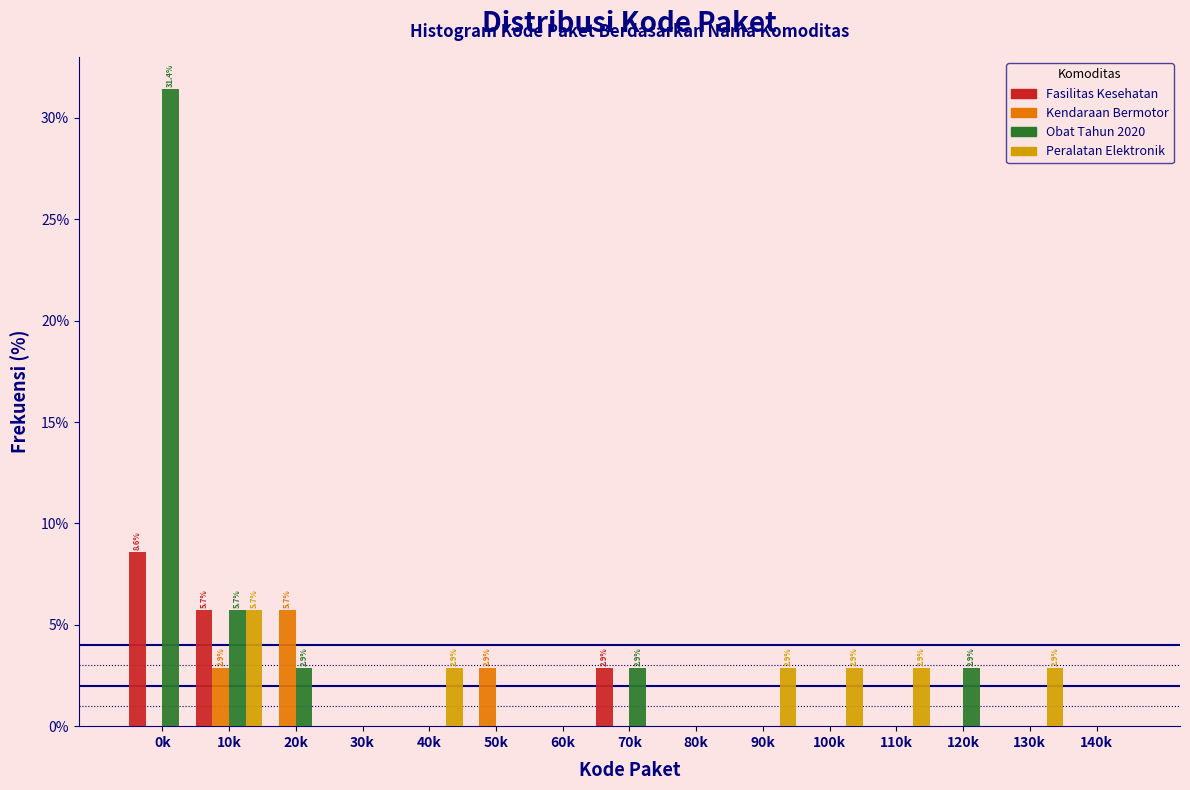

What is the sum of all Fasilitas Kesehatan values?

17.1